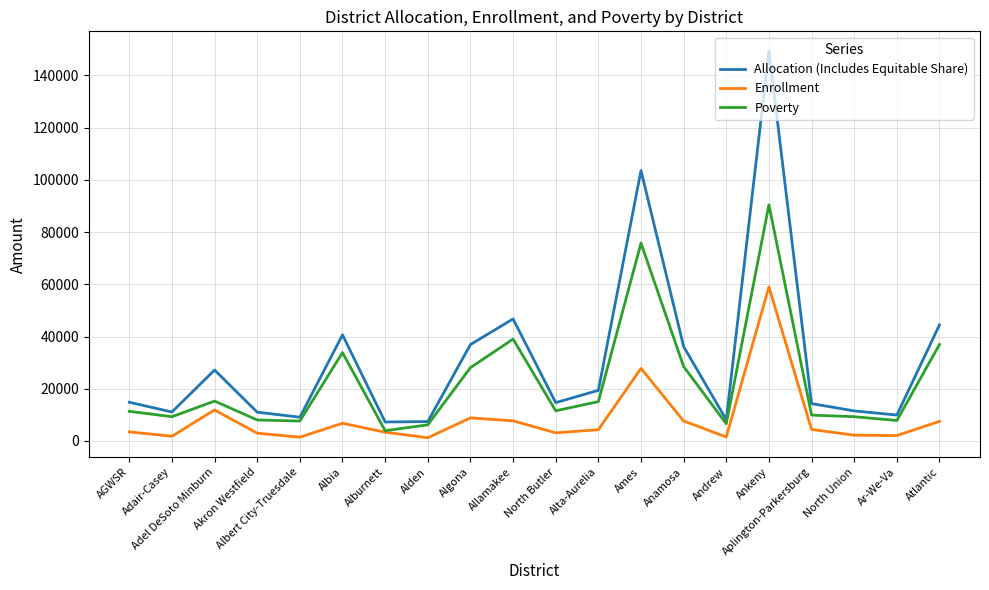

Does the chart have visible grid lines?

Yes